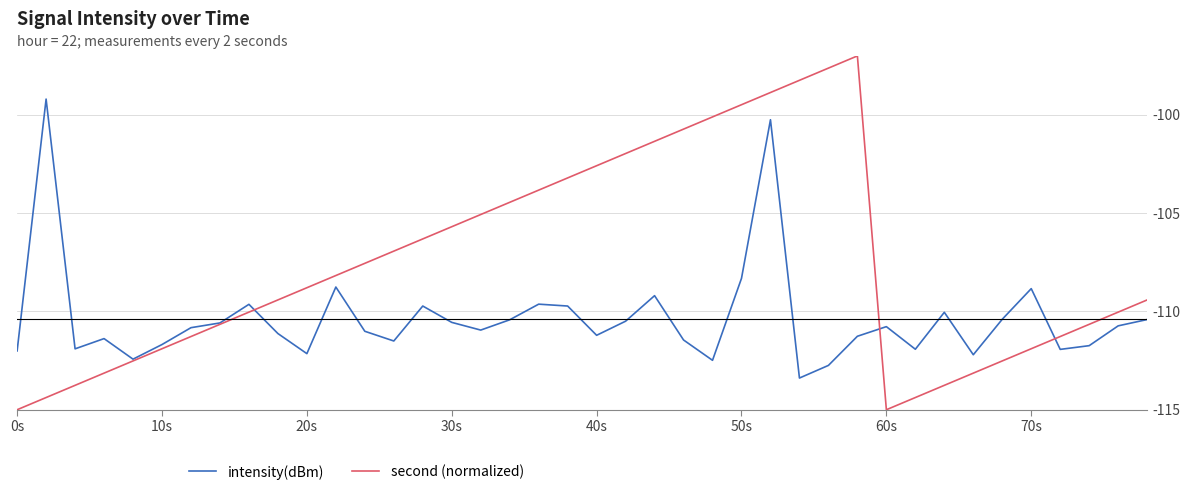

What is the smallest value displayed?

-115.0